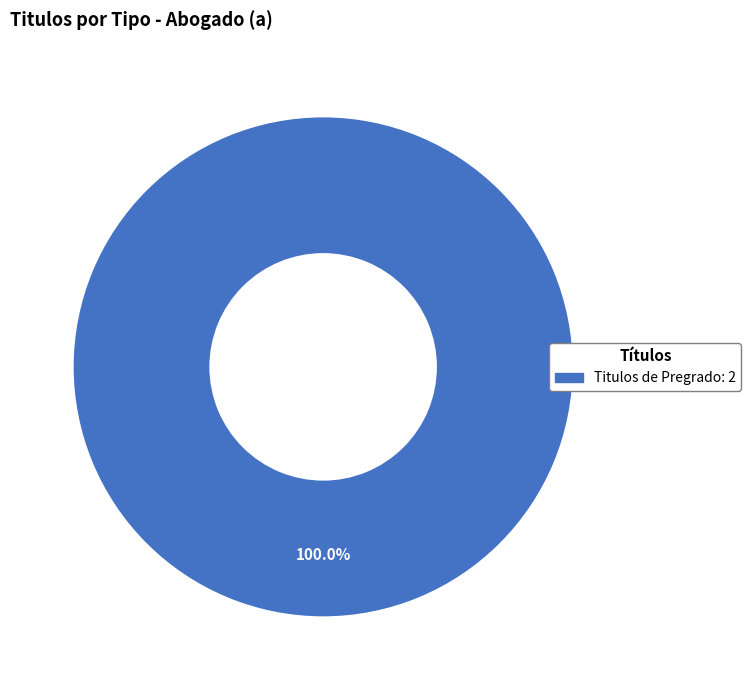

How many segments does this pie chart have?

1